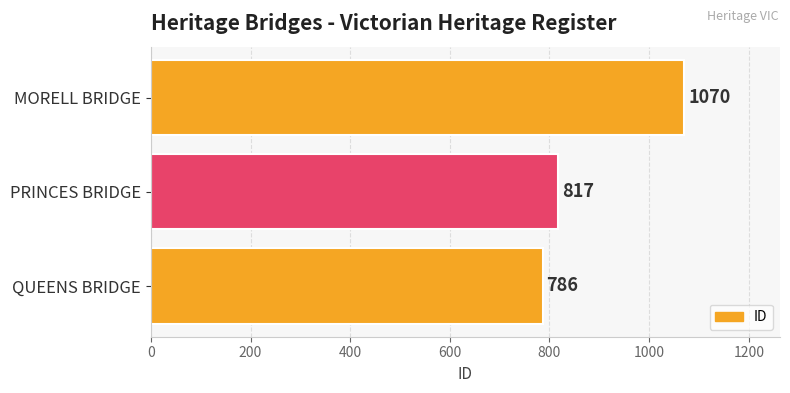

Is it true that the value at MORELL BRIDGE is 657?

False